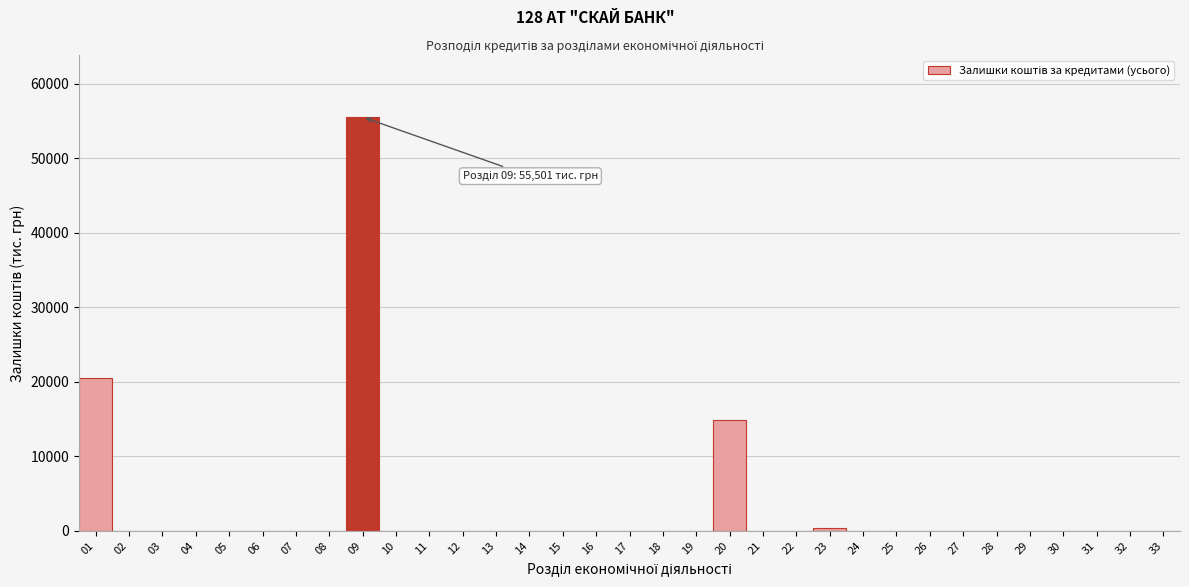

What is the maximum value shown in the chart?

55501